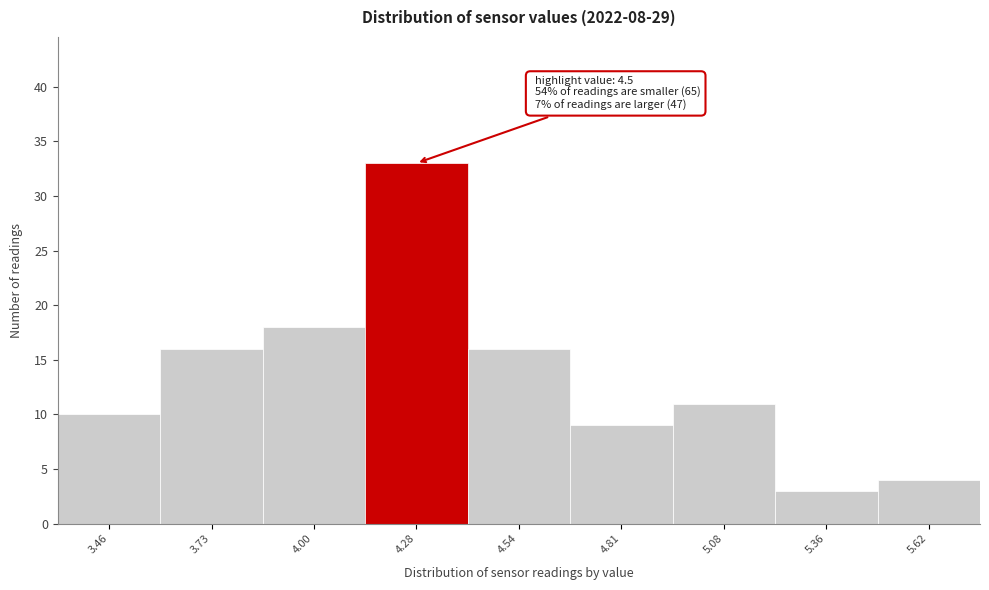

Reading left to right, extract all data points from this chart.

10	16	18	33	16	9	11	3	4